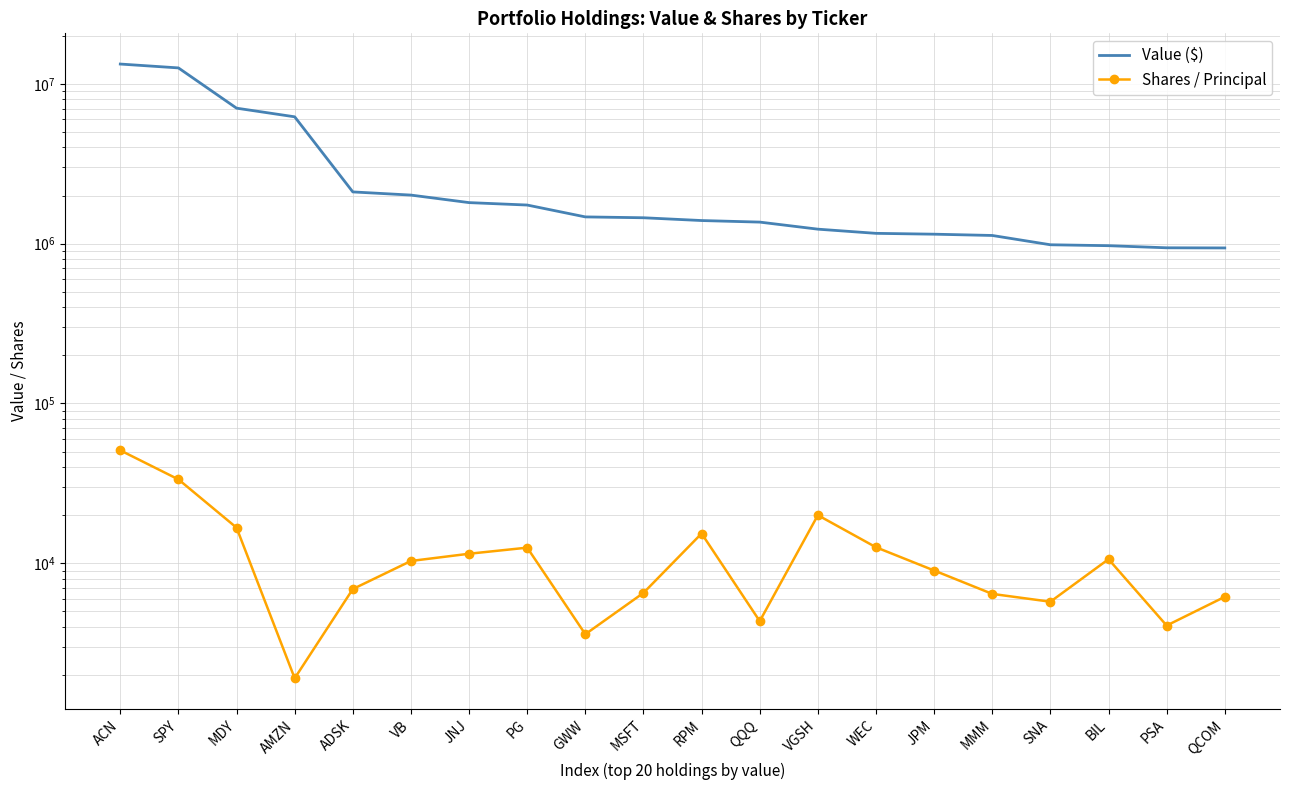

At which label is Value ($) closest to 7118000?

MDY